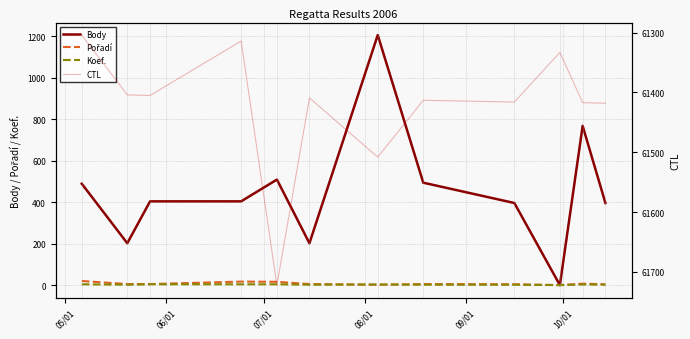

What is the maximum value for Body?

1206